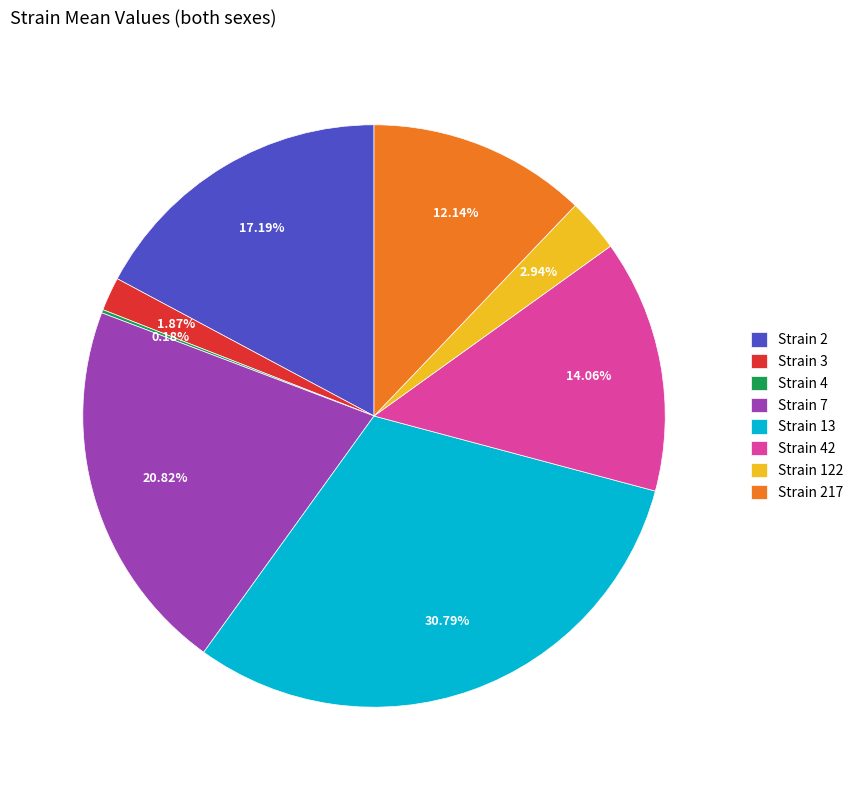

Is the sum of Strain 3 and Strain 7 greater than half?

No